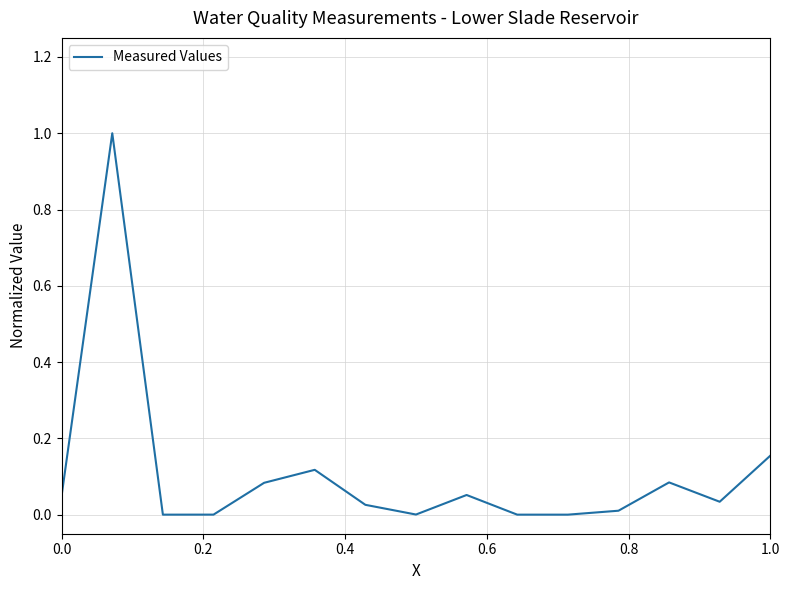

What is the maximum value shown in the chart?

1.0